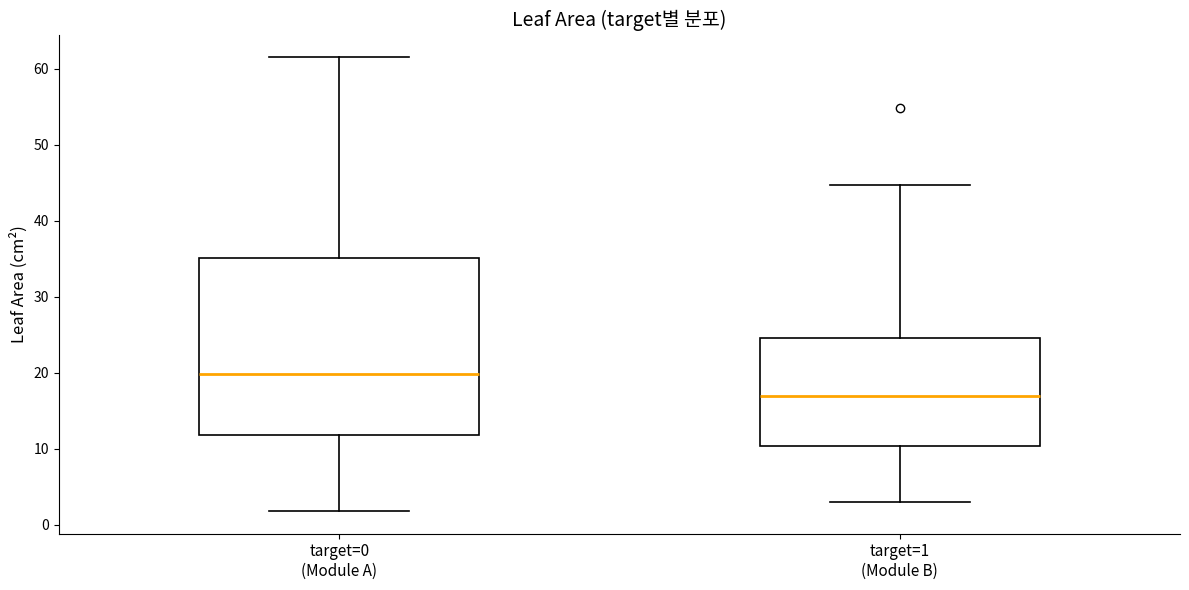

Reading left to right, read every box against the y-axis: the position of its median line, the range the box covers, and the ends of its whiskers. The values are not printed on the chart, so give them approximately, as read against the axis.

target=0 (Module A): median 20, box 12 to 35, whiskers 2 to 62
target=1 (Module B): median 17, box 10 to 25, whiskers 3 to 45